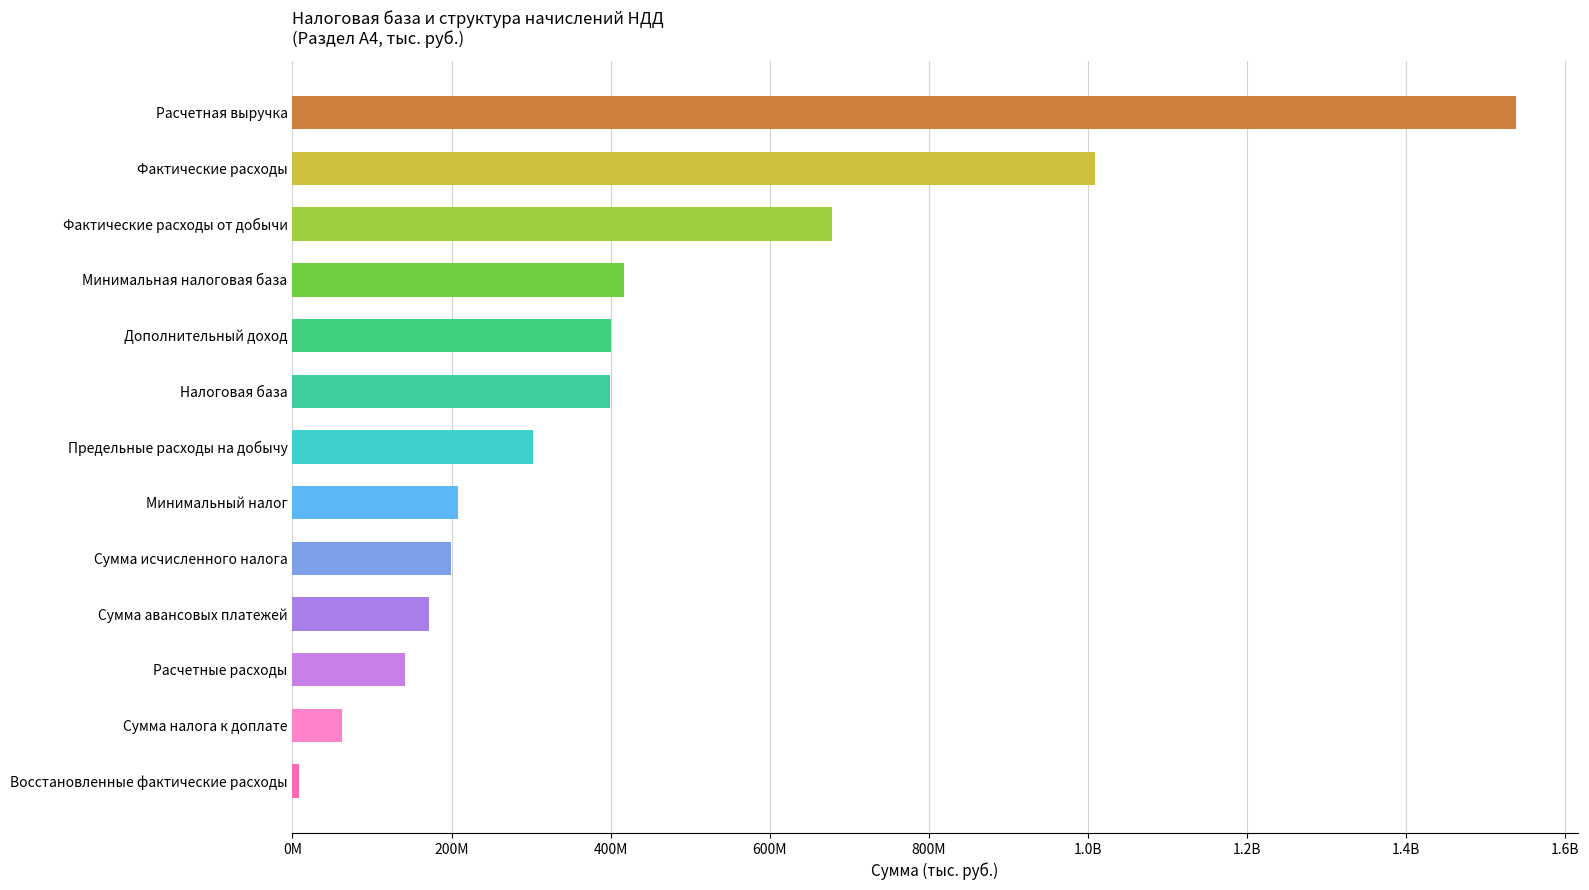

Are the bars horizontal?

Yes